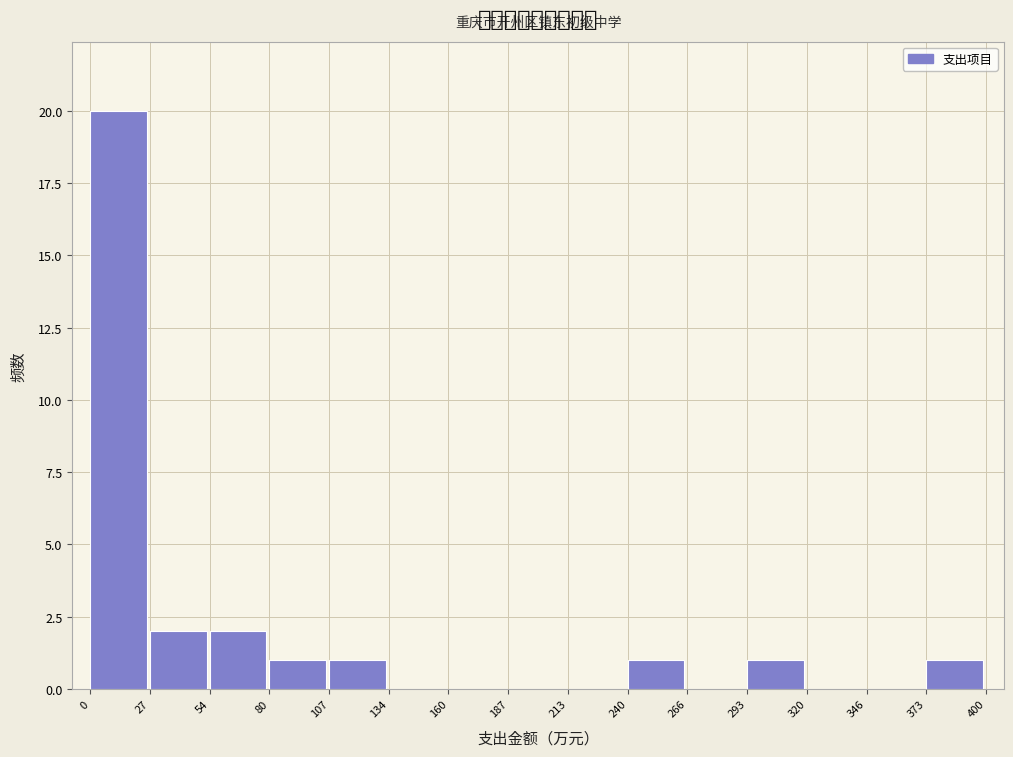

Which range on the x-axis has the tallest bar?

0 to 25